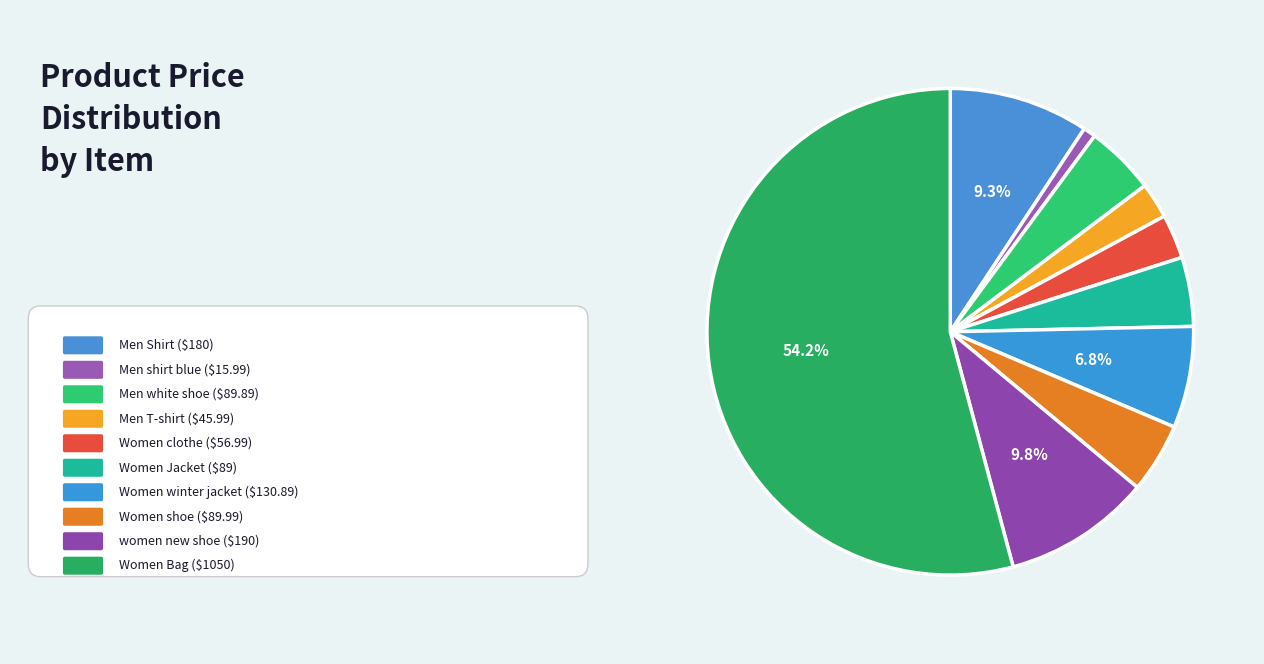

Which slice is the largest?

Women Bag